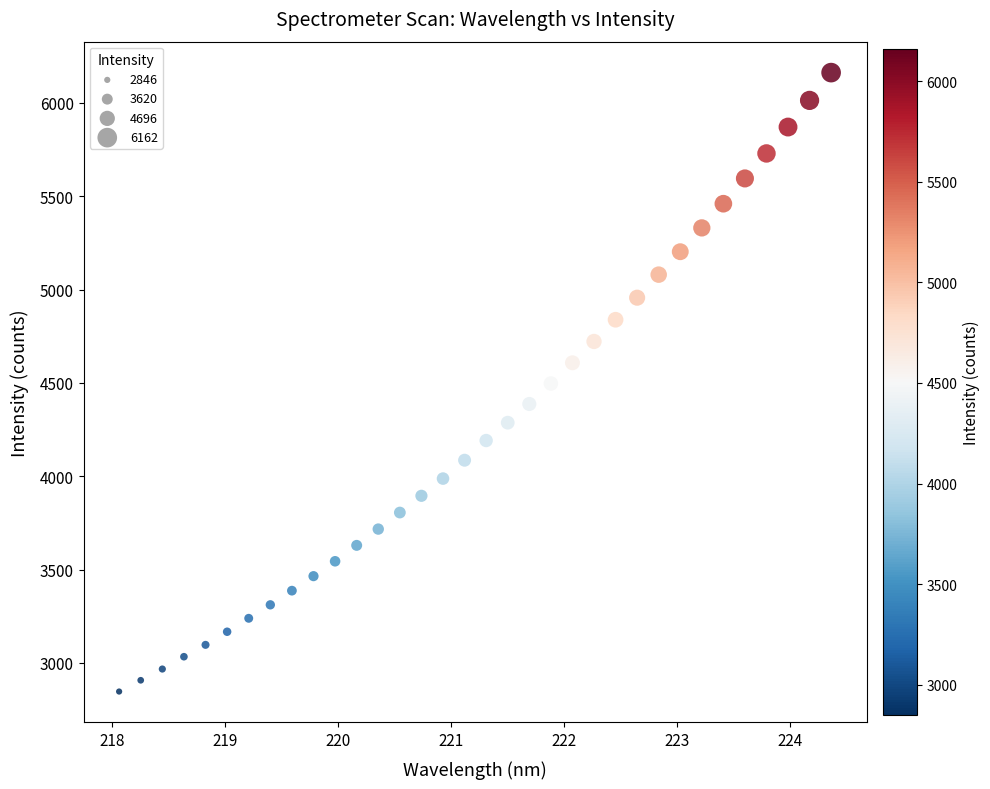

What is the range of X values (max minus min)?

6.3